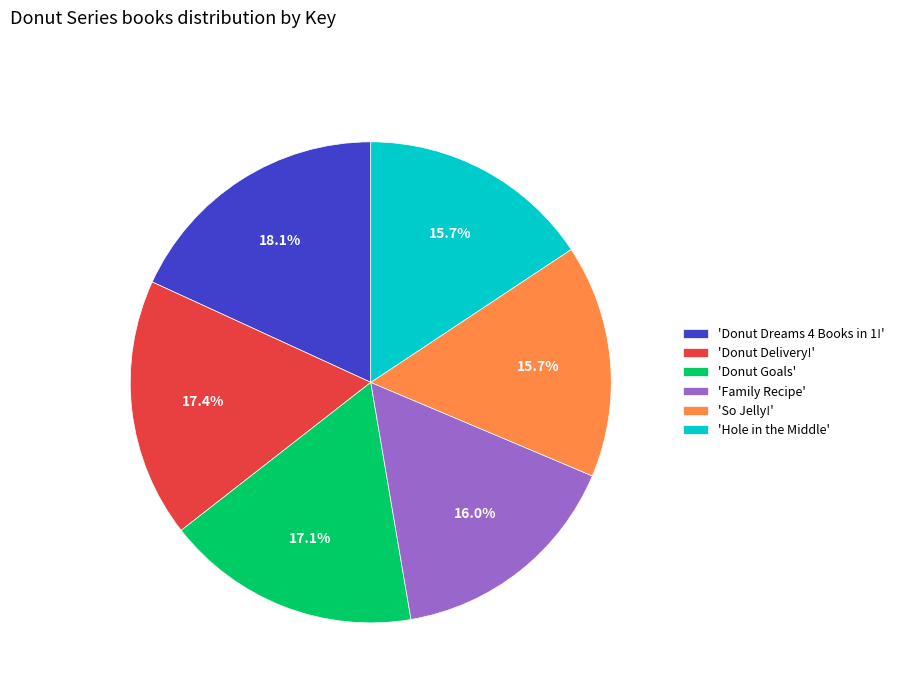

Does 'Donut Goals' represent more than half of the total?

No